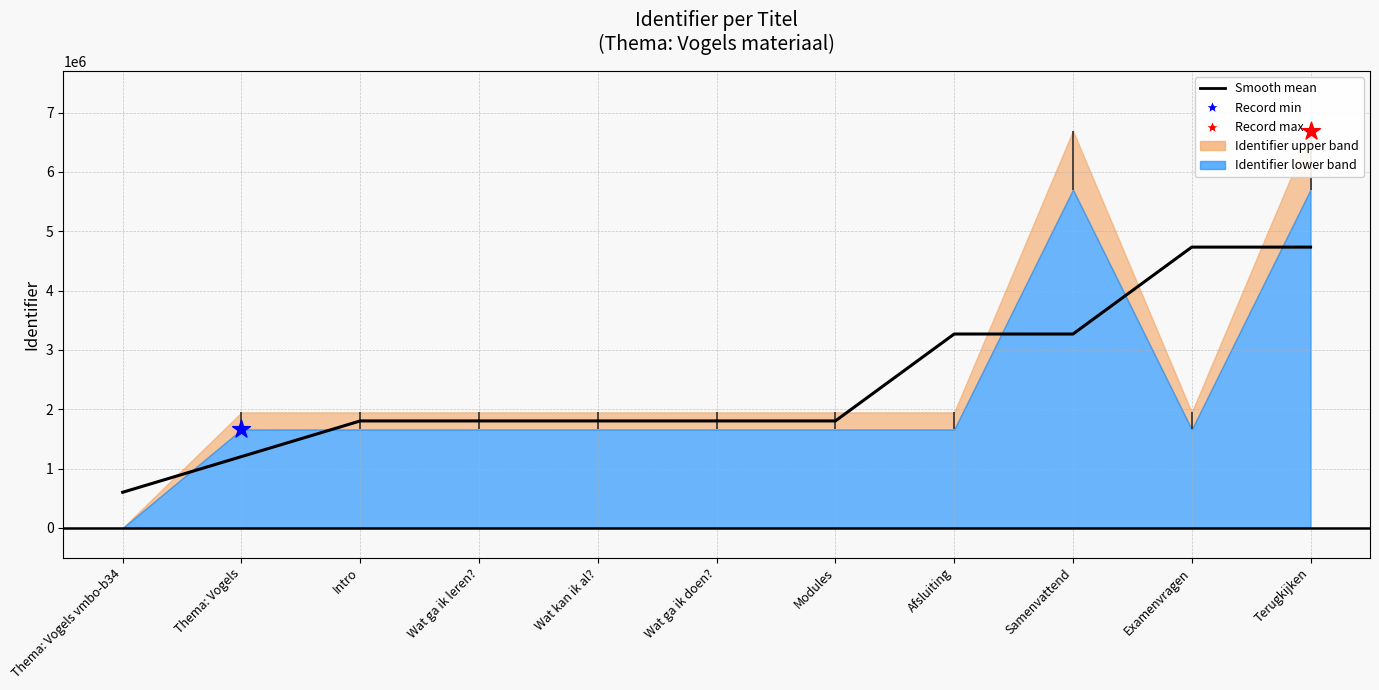

Approximately how many times larger is the value at Thema: Vogels compared to Samenvattend?

0.4